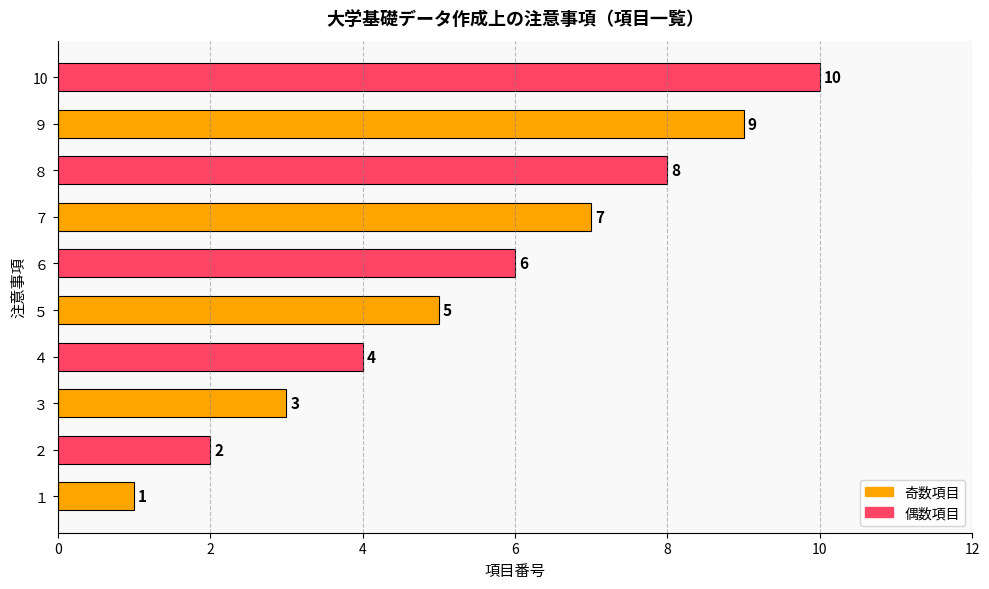

What is the change in value from ７ to ９?

+2